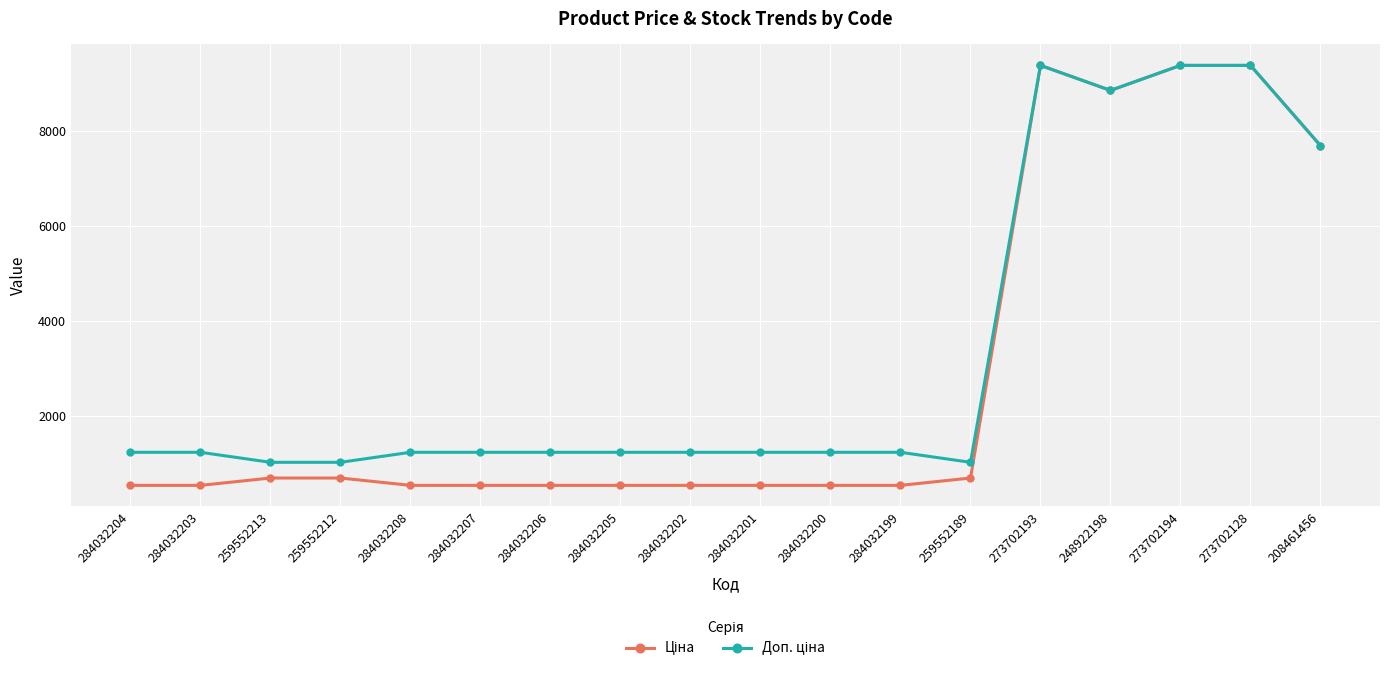

What is the label of the 13th point from the right?

284032207